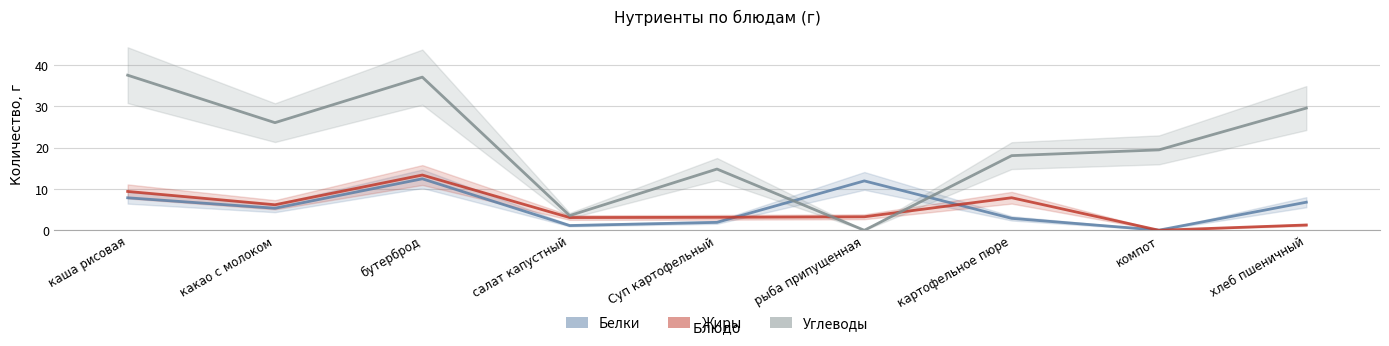

Reading right to left, list all the values displayed in this chart.

Белки: 6.8	0.0	2.9	12.0	1.9	1.1	12.5	5.3	7.9
Жиры: 1.3	0.0	7.9	3.3	3.1	3.1	13.4	6.2	9.4
Углеводы: 29.6	19.5	18.1	0.0	14.8	3.6	37.1	26.1	37.6